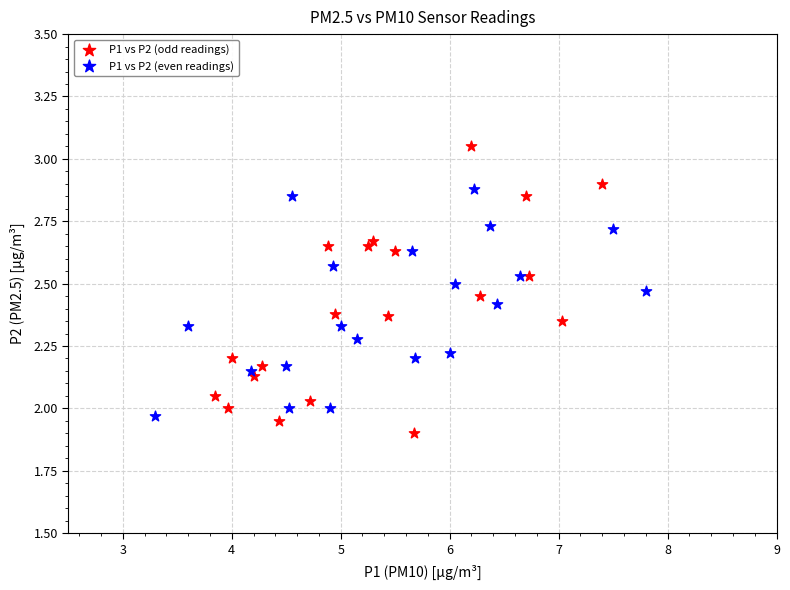

What are all the series names shown in the legend?

P1 vs P2 (odd readings), P1 vs P2 (even readings)